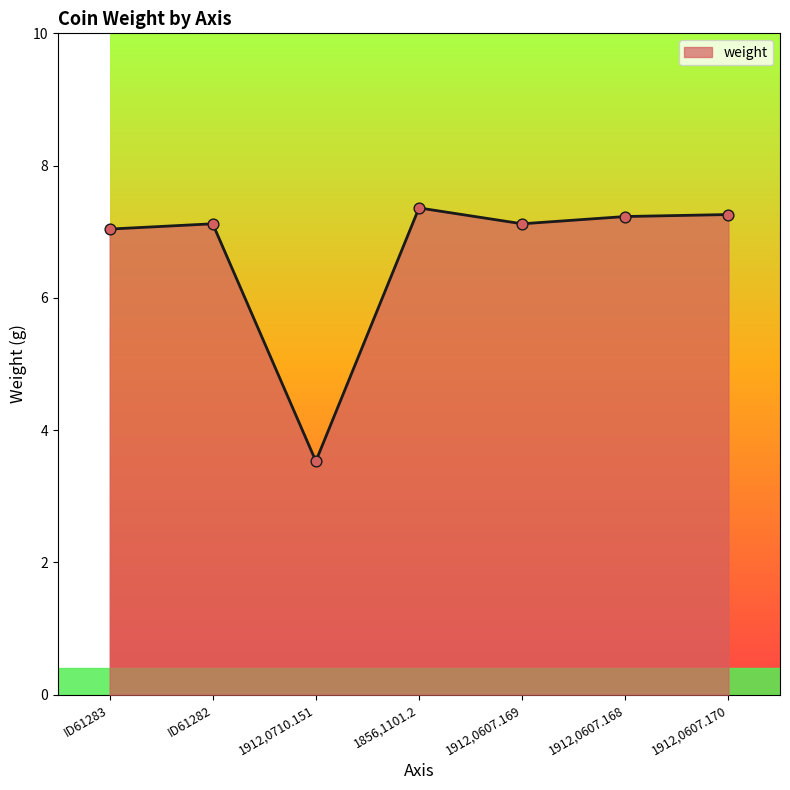

What is the change in value from 1912,0607.169 to 1912,0607.170?

+0.1